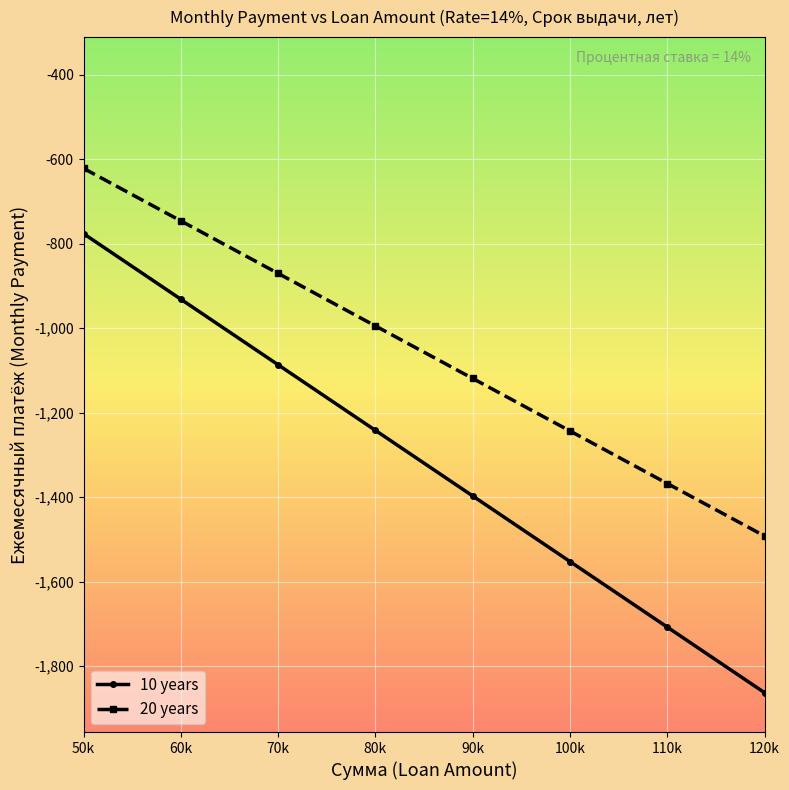

At which label does 10 years first exceed -1242?

50k